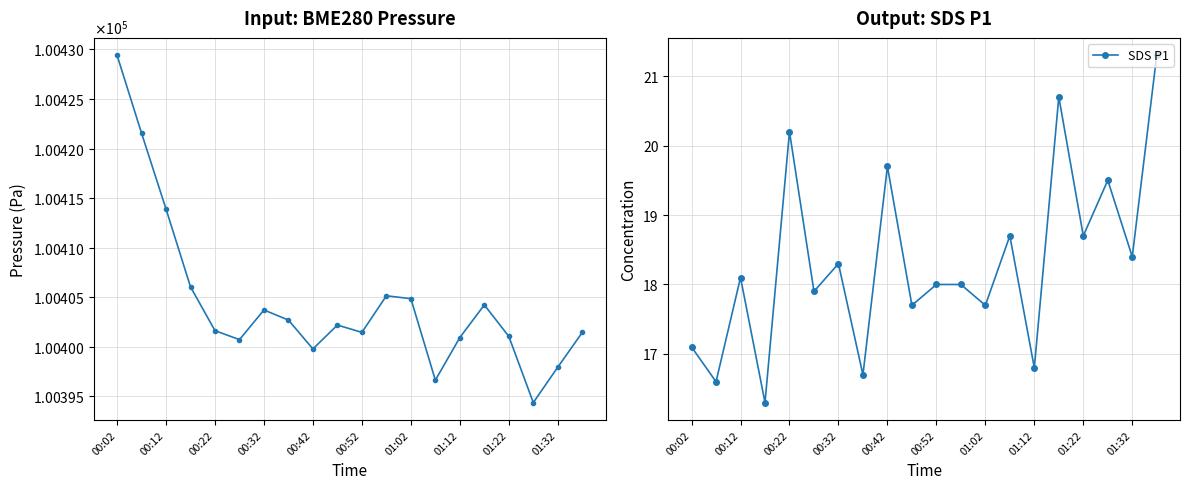

The SDS P1 series shows 20.2 at 00:22. True or false?

True